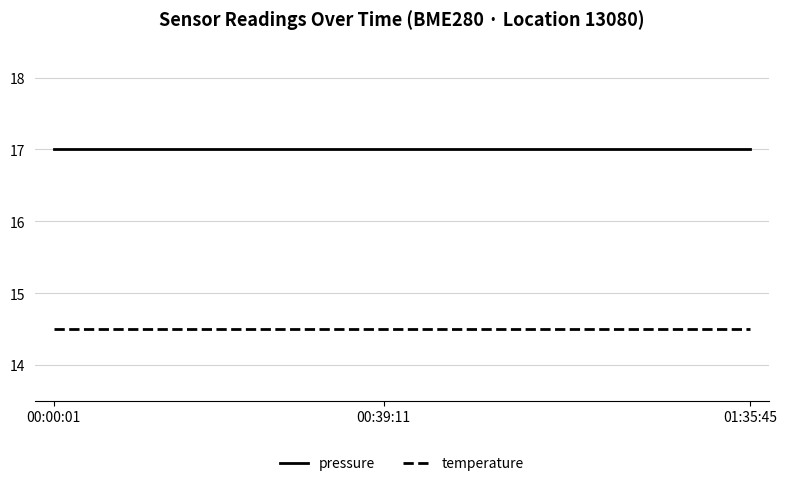

Rank the series by their average value, from lowest to highest.

temperature, pressure